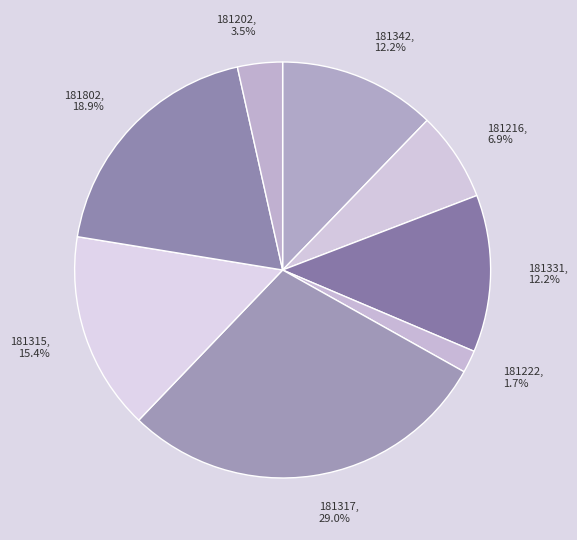

Do 181216 and 181202 together represent more than half of the pie?

No